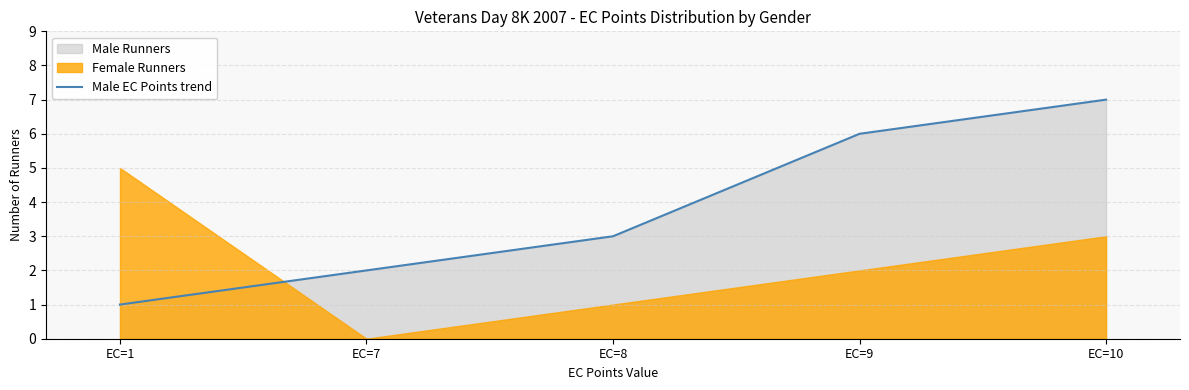

What is the sum of all values?

19